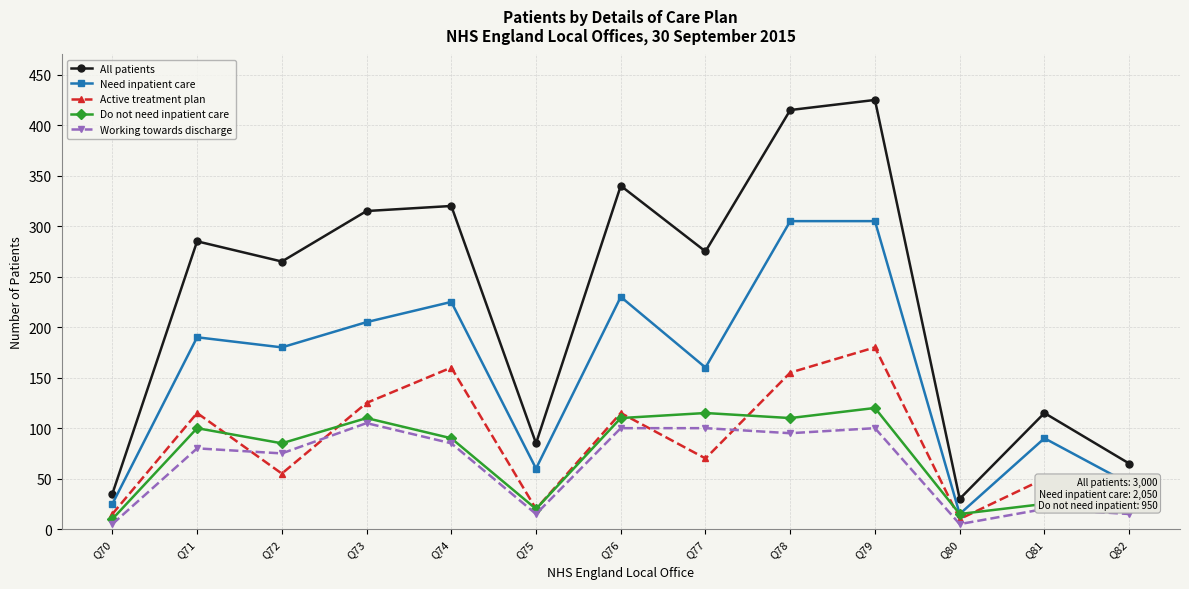

Reading left to right, transcribe all the data shown in this chart.

All patients: Q70=35	Q71=285	Q72=265	Q73=315	Q74=320	Q75=85	Q76=340	Q77=275	Q78=415	Q79=425	Q80=30	Q81=115	Q82=65
Need inpatient care: Q70=25	Q71=190	Q72=180	Q73=205	Q74=225	Q75=60	Q76=230	Q77=160	Q78=305	Q79=305	Q80=15	Q81=90	Q82=45
Active treatment plan: Q70=15	Q71=115	Q72=55	Q73=125	Q74=160	Q75=20	Q76=115	Q77=70	Q78=155	Q79=180	Q80=10	Q81=50	Q82=30
Do not need inpatient care: Q70=10	Q71=100	Q72=85	Q73=110	Q74=90	Q75=20	Q76=110	Q77=115	Q78=110	Q79=120	Q80=15	Q81=25	Q82=20
Working towards discharge: Q70=5	Q71=80	Q72=75	Q73=105	Q74=85	Q75=15	Q76=100	Q77=100	Q78=95	Q79=100	Q80=5	Q81=20	Q82=15